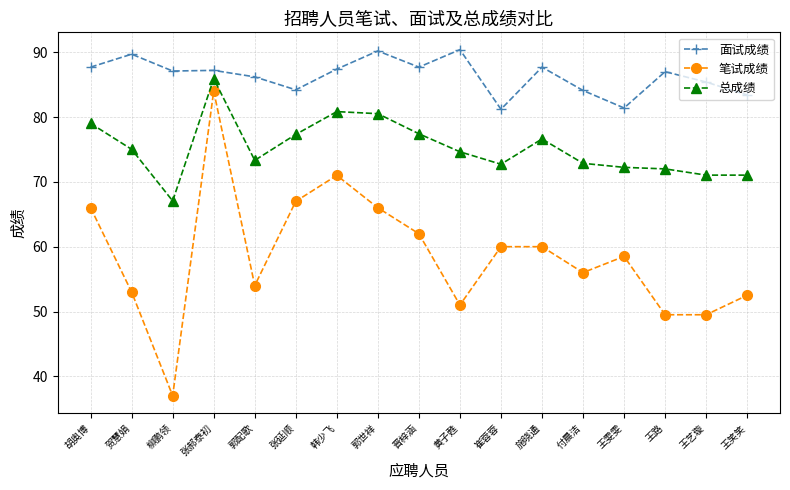

At which category does 笔试成绩 reach its first local valley?

柳鹏领